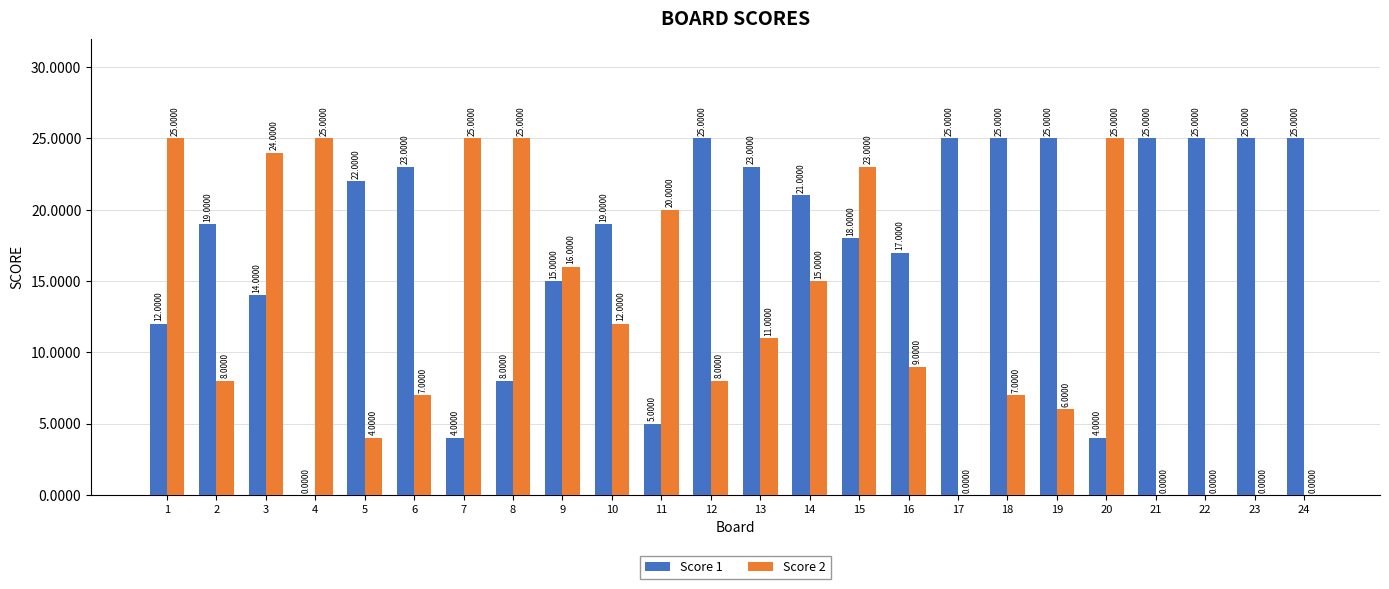

What is the sum of the Score 2 values at 12 and 5?

12